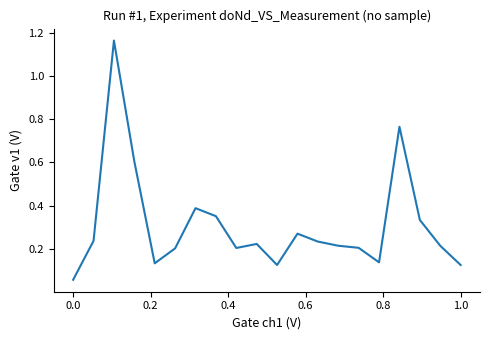

What is the difference between the maximum and minimum values?

1.1